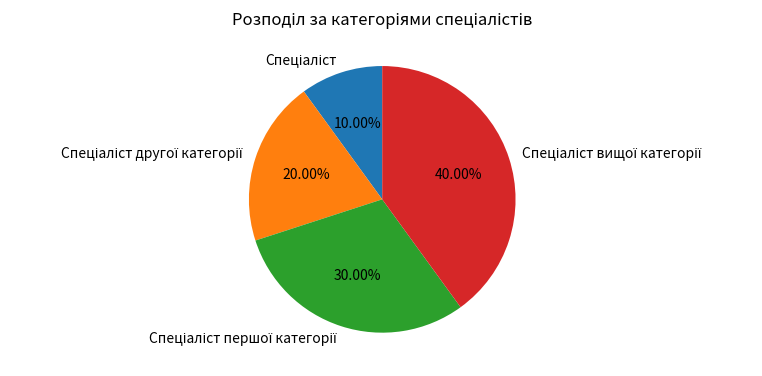

Is there a majority slice in this chart?

No